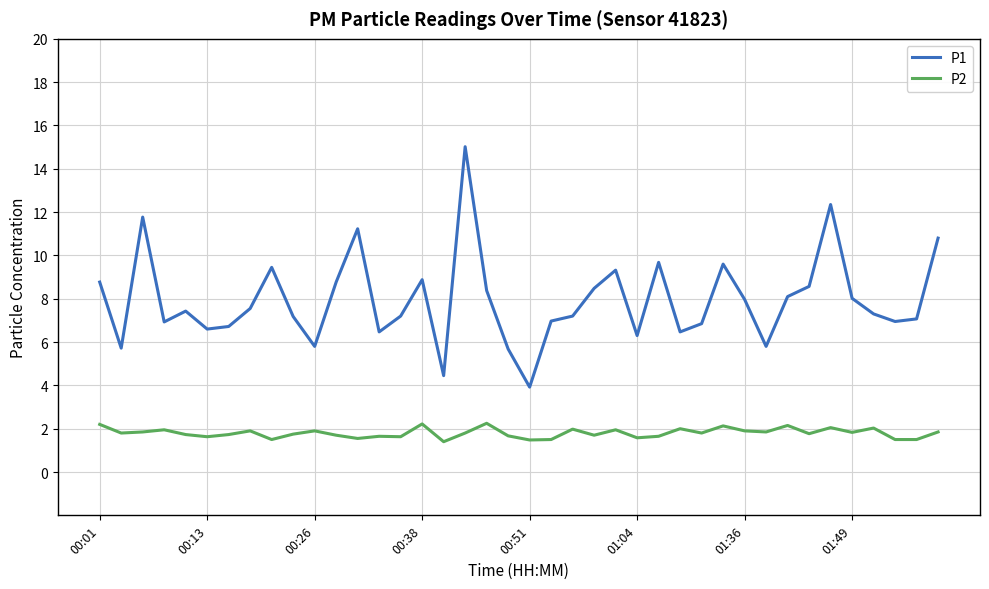

How many interior local peaks does the P1 series have?

10